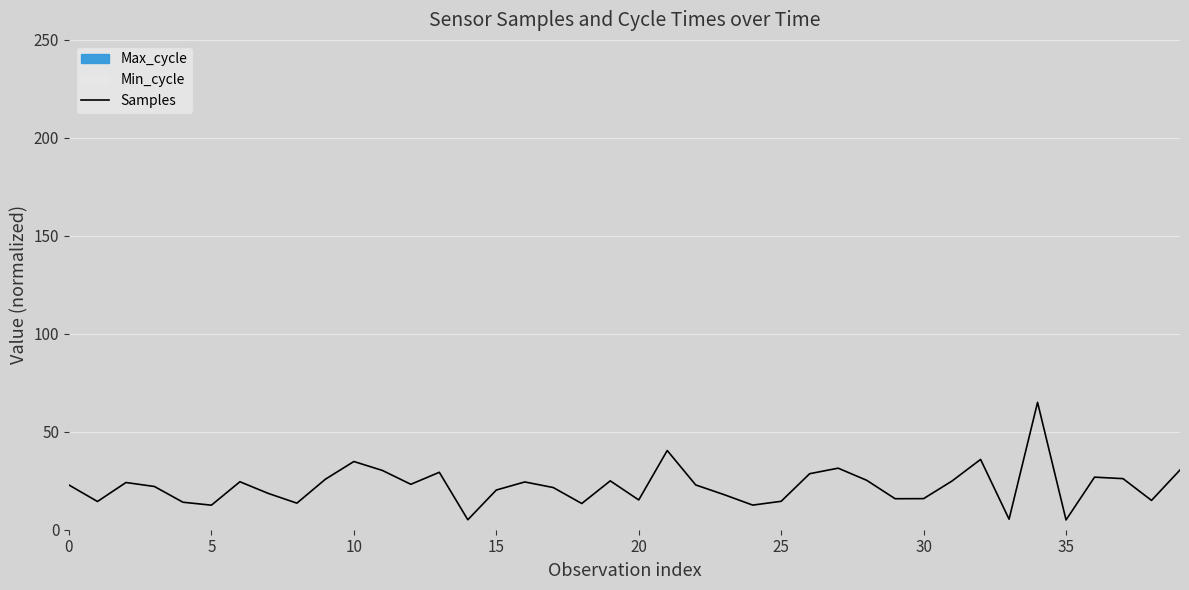

Which category has the lowest value across all series?

35